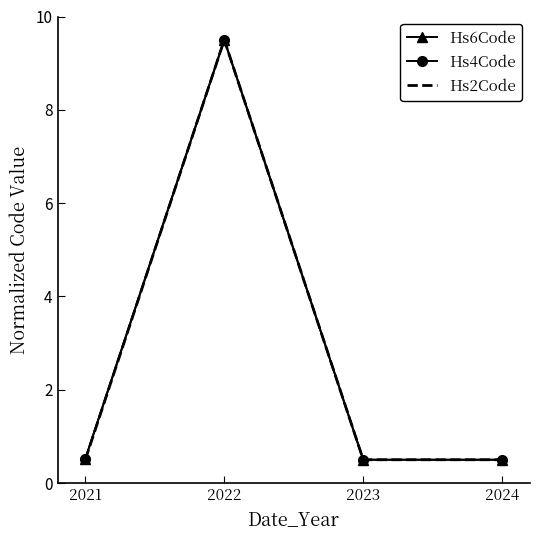

What is the sum of the Hs6Code values at 2023 and 2024?

1.0